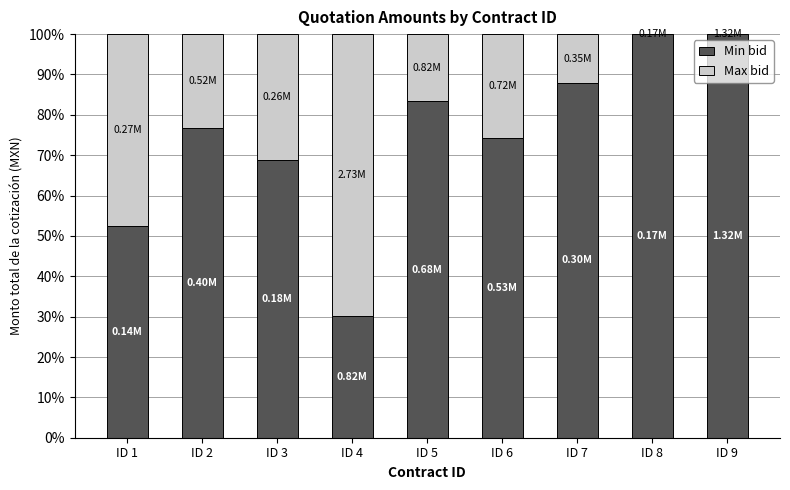

What is the total value across all series at ID 5?

100.0